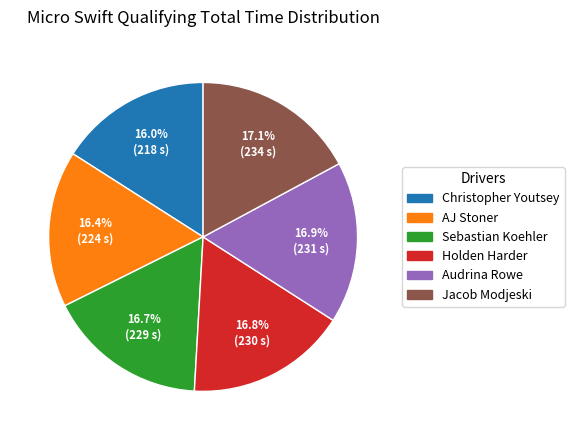

Does any single category account for the majority?

No